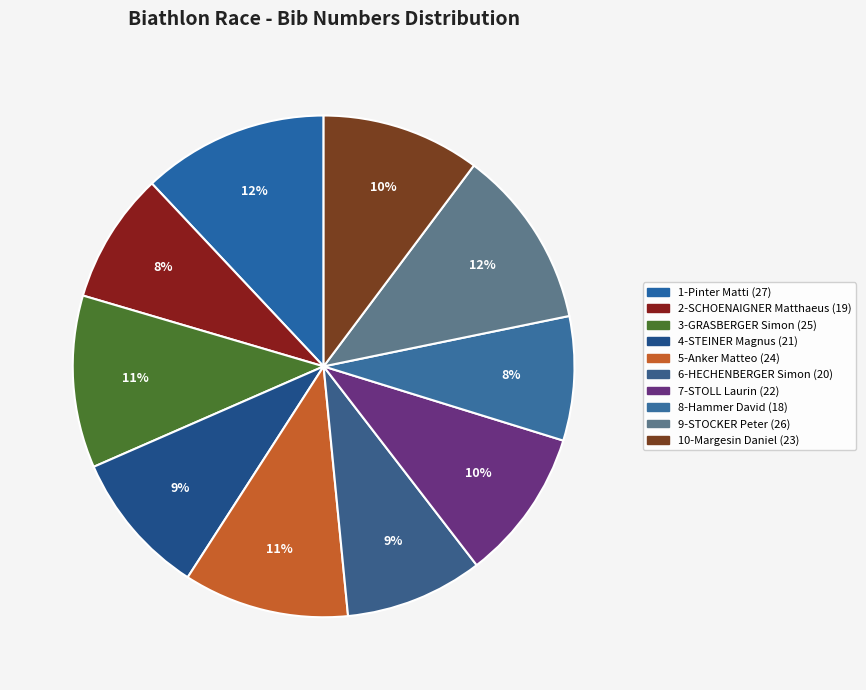

Is there any slice that represents more than half of the pie?

No